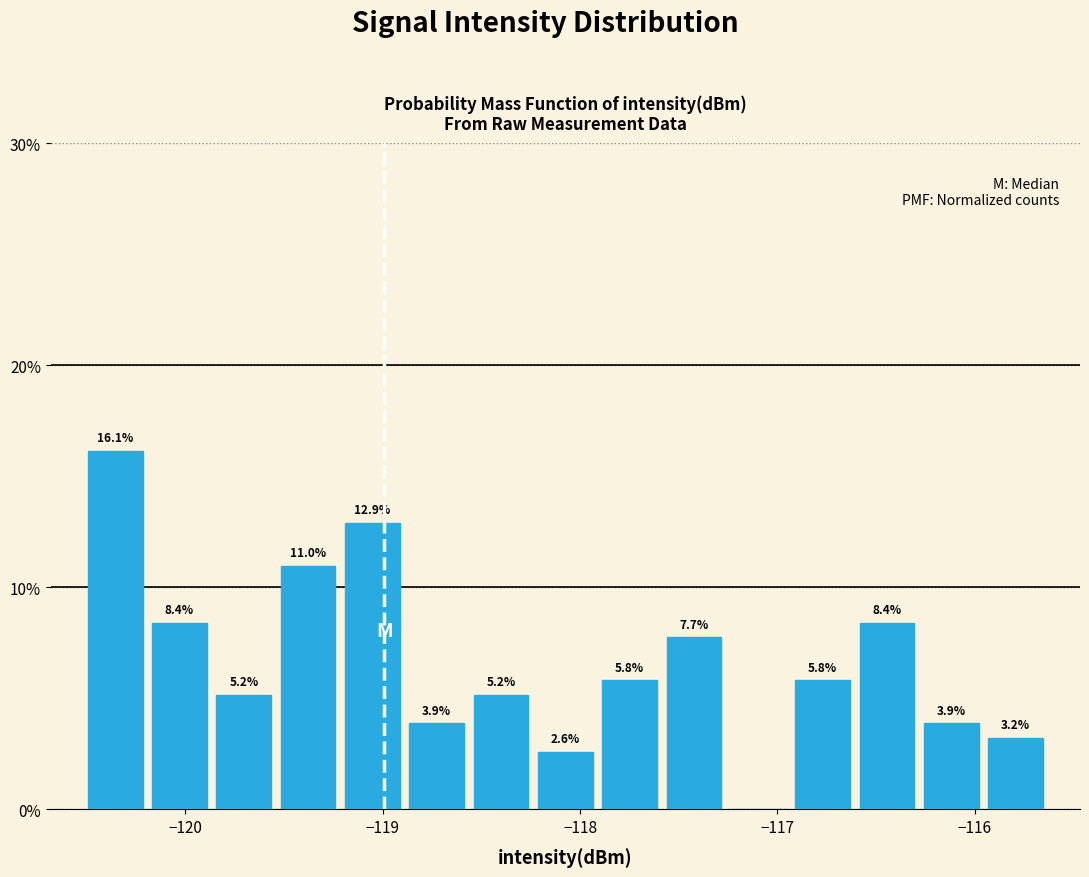

Around what value on the x-axis is the tallest bar? Give the approximate position of its centre, as read against the axis.

-120.4